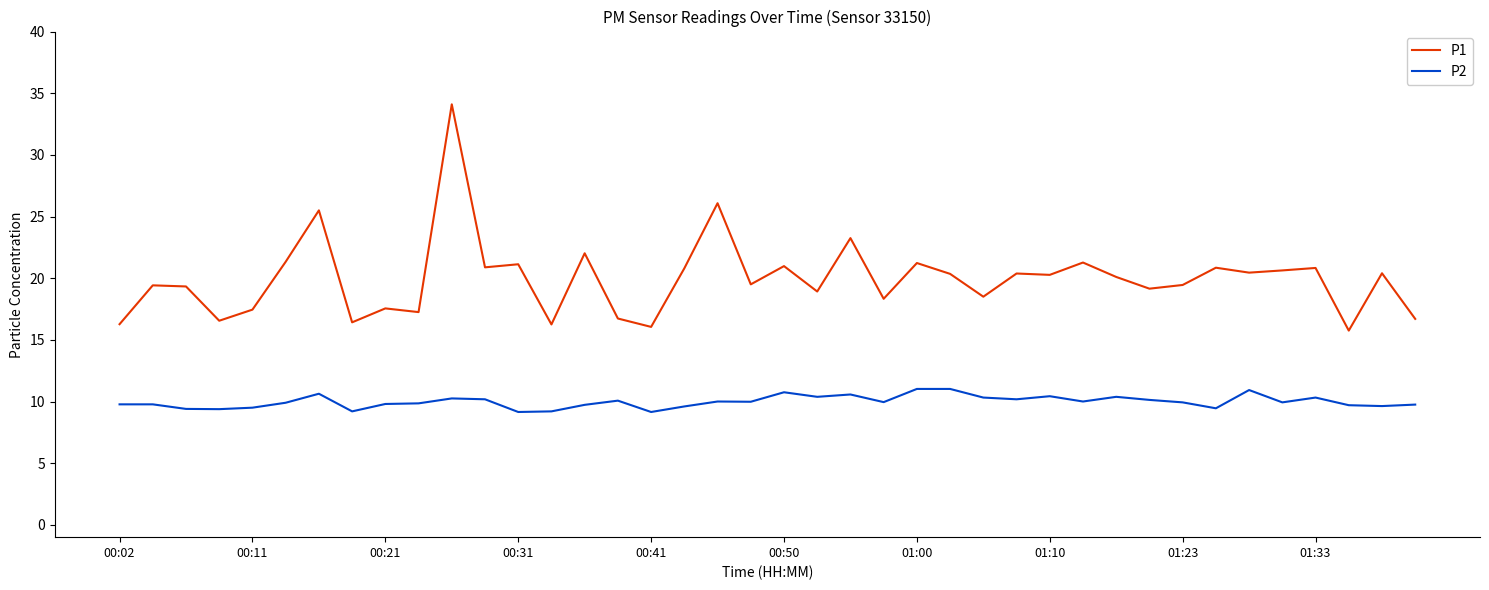

True or false: P1 and P2 intersect in this chart.

False